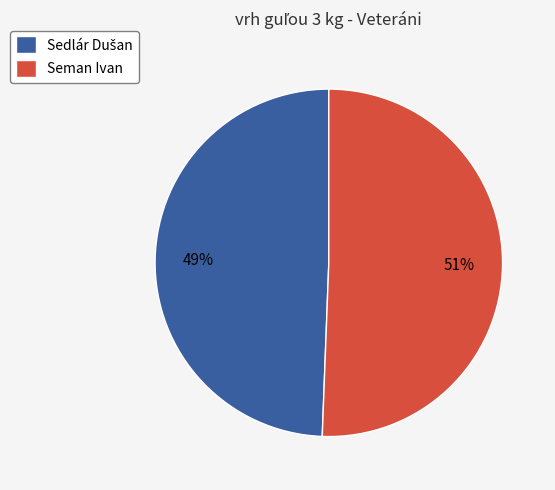

To the nearest percent, what portion does Seman Ivan represent?

51%